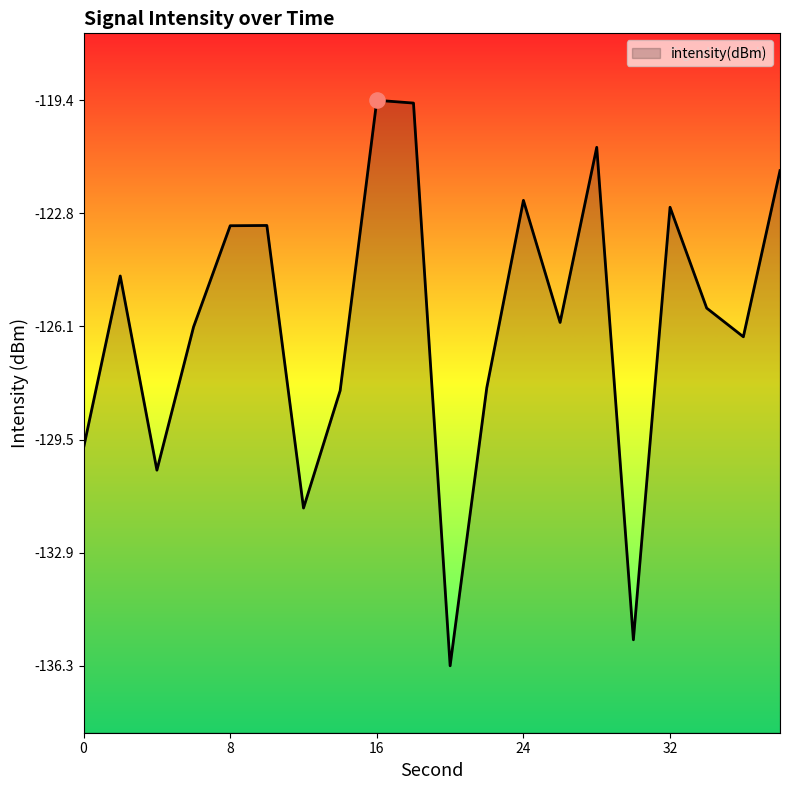

Between 6 and 38, which is larger?

38